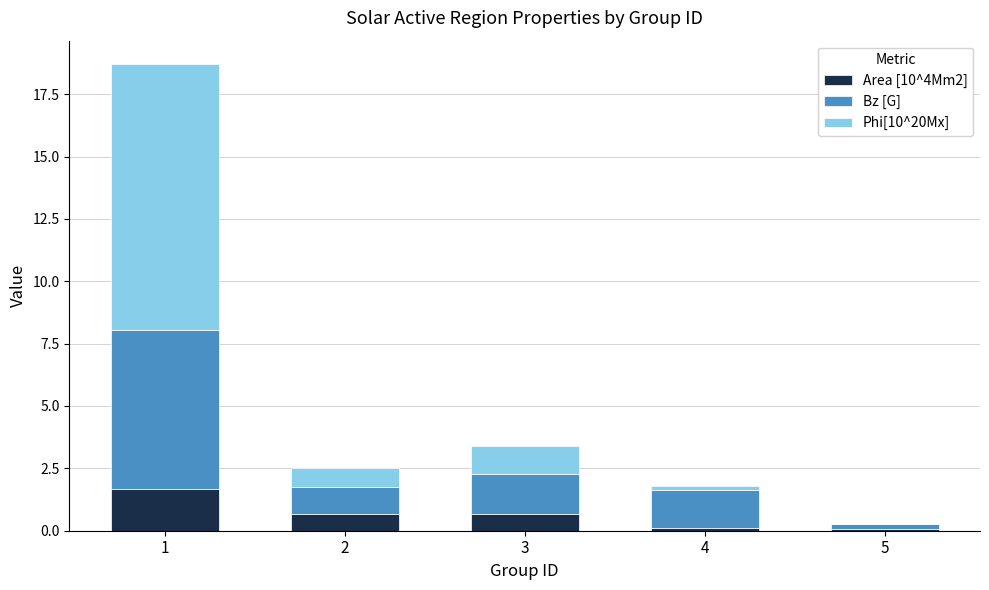

Are the bars grouped side by side (vs. stacked)?

No